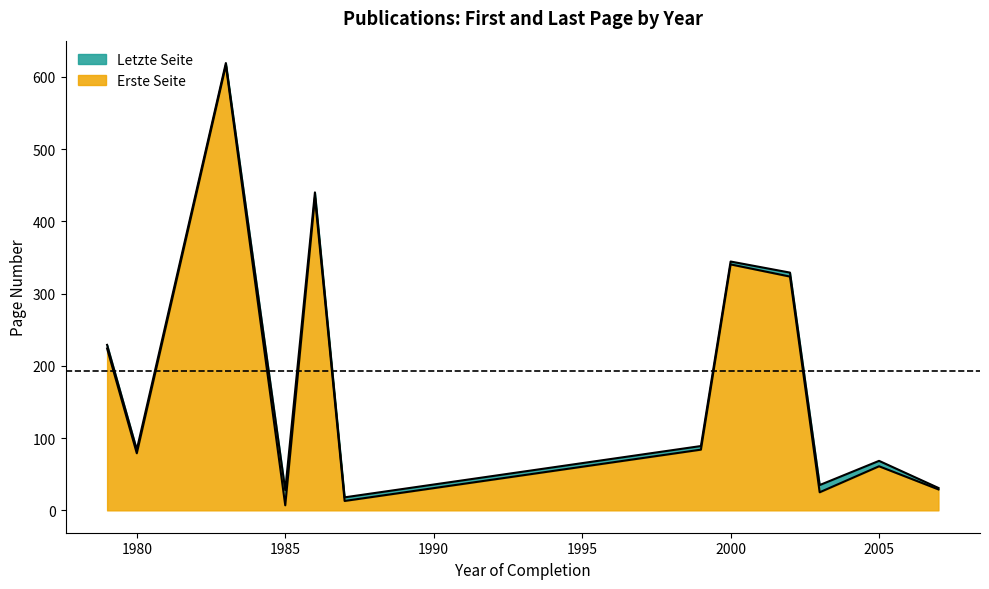

Is the value of Erste Seite at 1983 greater than the value of Letzte Seite at 1987?

Yes